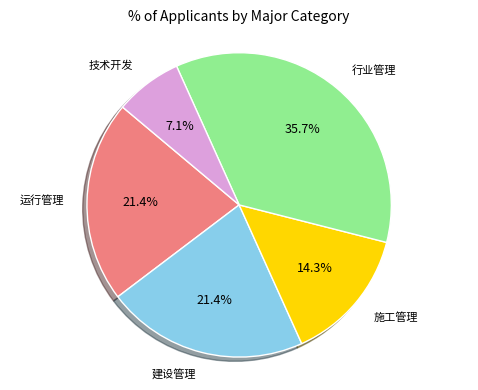

What is the ratio of the value at 技术开发 to the value at 运行管理?

0.3